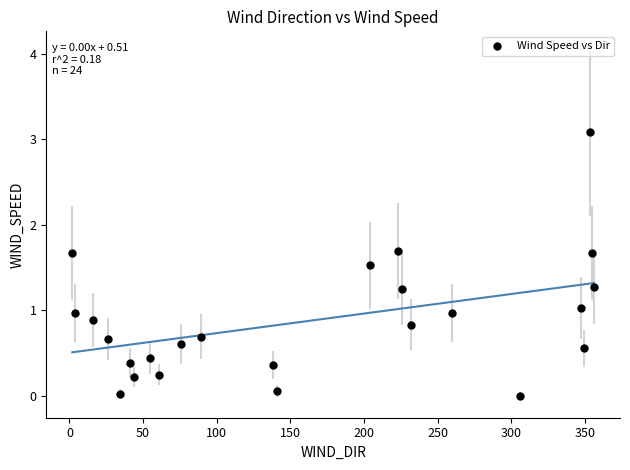

What is the range of Y values (max minus min)?

3.1